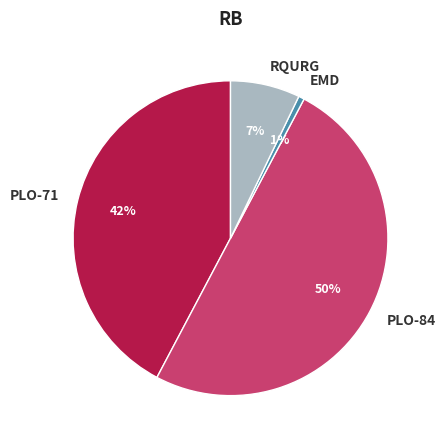

Which has a higher value, PLO-71 or RQURG?

PLO-71